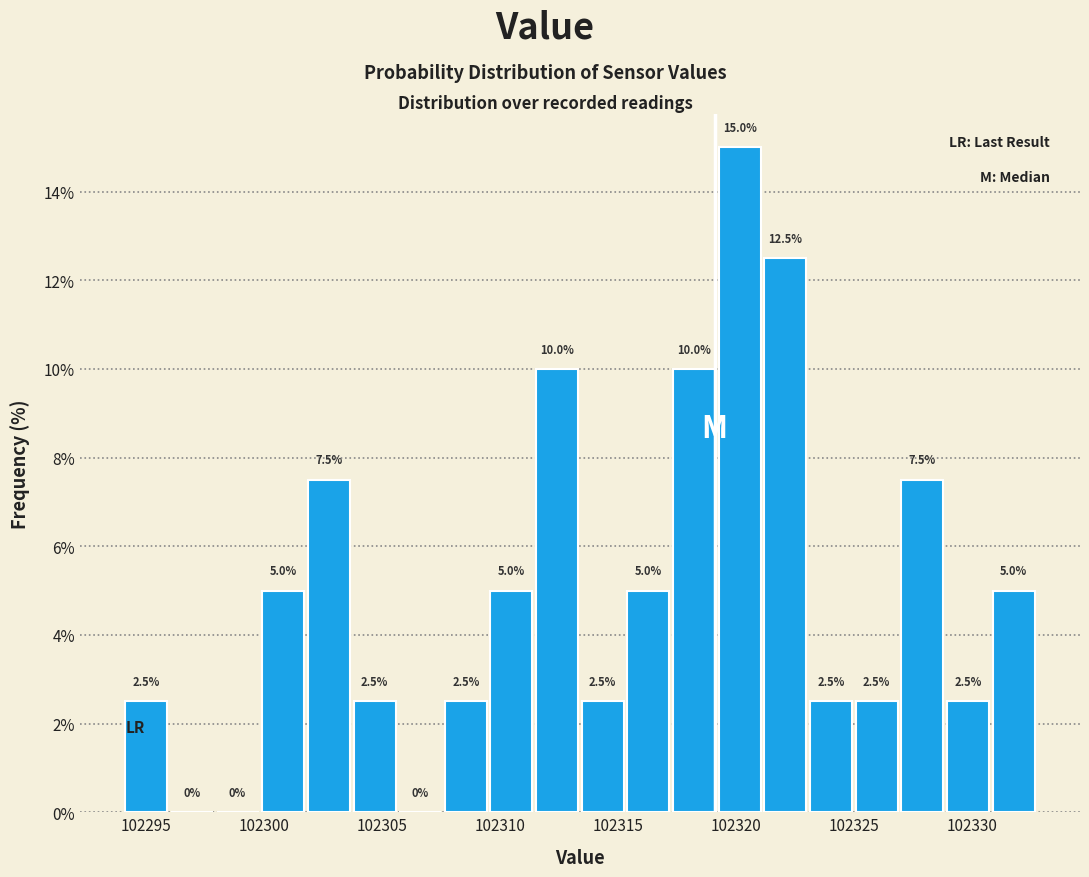

Read against the x-axis, roughly where is the centre of the tallest bar?

102320.0